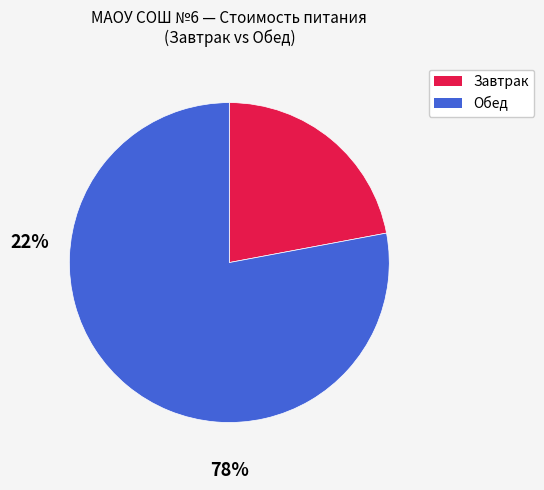

Count the number of slices in the pie.

2